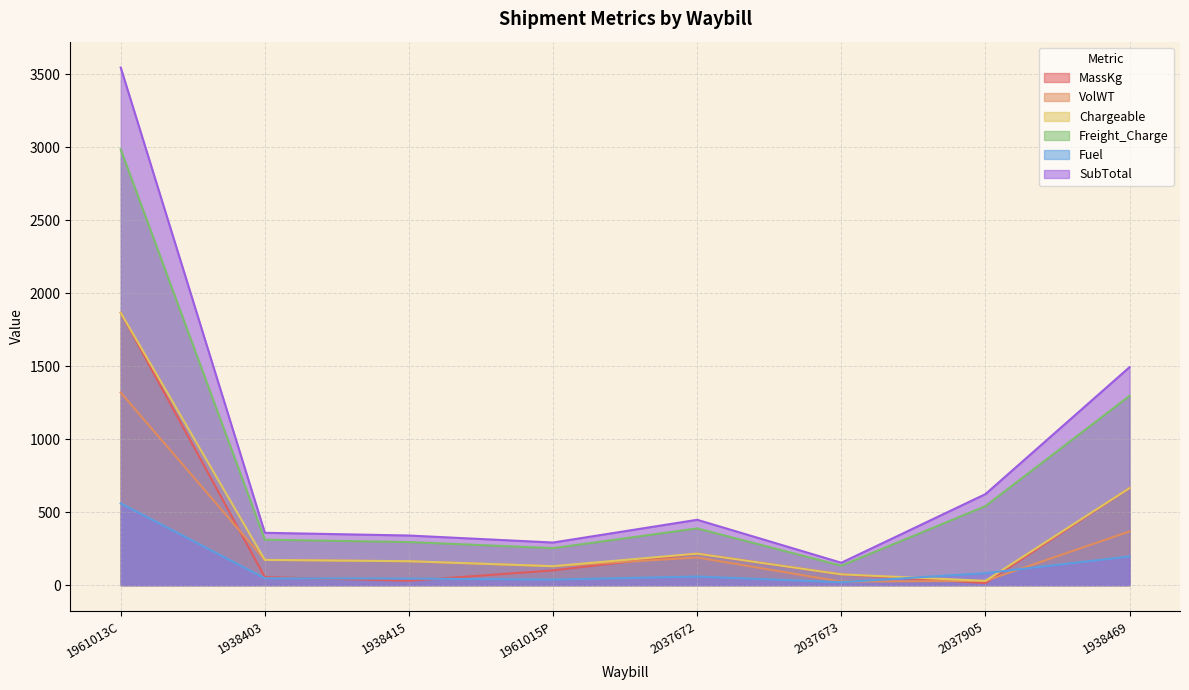

Reading right to left, extract all data points from this chart.

MassKg: 1938469=665.0	2037905=14.0	2037673=74.0	2037672=216.0	1961015P=101.0	1938415=30.0	1938403=55.0	1961013C=1866.0
VolWT: 1938469=368.0	2037905=29.4	2037673=24.0	2037672=189.6	1961015P=129.6	1938415=163.2	1938403=172.8	1961013C=1319.0
Chargeable: 1938469=665.0	2037905=29.4	2037673=74.0	2037672=216.0	1961015P=130.0	1938415=164.0	1938403=173.0	1961013C=1866.0
Freight_Charge: 1938469=1296.8	2037905=541.5	2037673=133.2	2037672=388.8	1961015P=253.5	1938415=295.2	1938403=311.4	1961013C=2985.6
Fuel: 1938469=196.6	2037905=82.1	2037673=20.2	2037672=58.9	1961015P=38.4	1938415=44.8	1938403=47.2	1961013C=560.1
SubTotal: 1938469=1493.3	2037905=623.6	2037673=153.4	2037672=447.7	1961015P=291.9	1938415=339.9	1938403=358.6	1961013C=3545.7